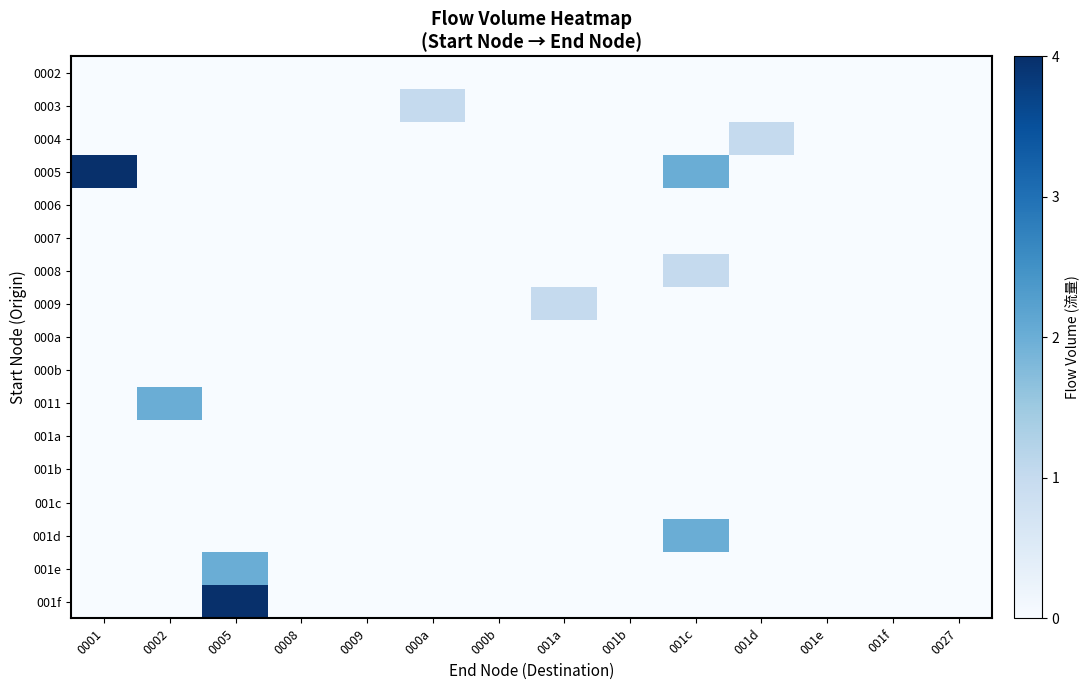

How many distinct data groups are displayed?

17